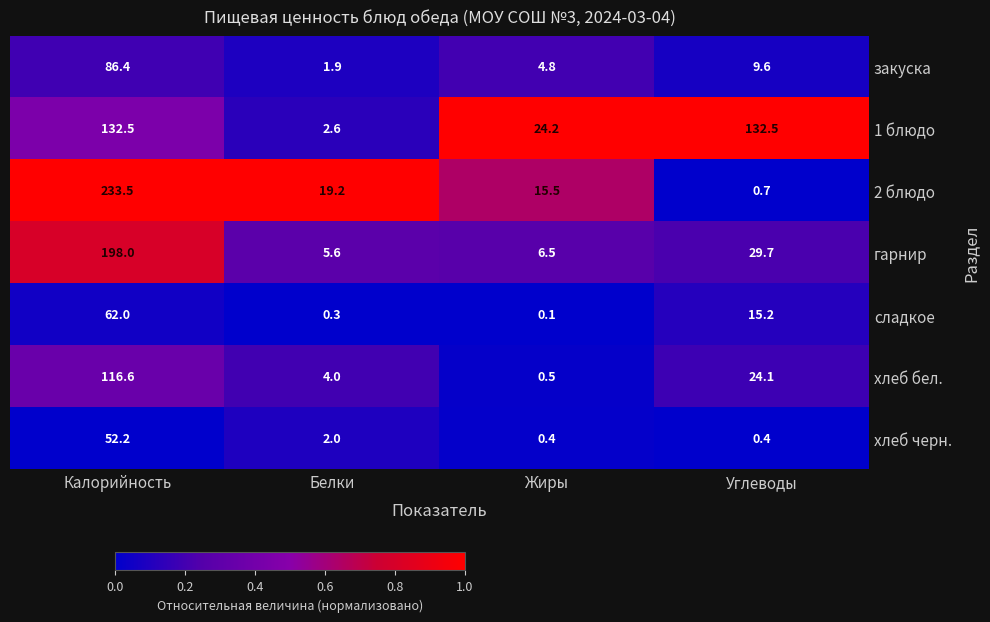

Reading left to right, list all the values displayed in this chart.

закуска: Калорийность=86.4	Белки=1.9	Жиры=4.8	Углеводы=9.6
1 блюдо: Калорийность=132.5	Белки=2.6	Жиры=24.2	Углеводы=132.5
2 блюдо: Калорийность=233.5	Белки=19.2	Жиры=15.5	Углеводы=0.7
гарнир: Калорийность=198.0	Белки=5.6	Жиры=6.5	Углеводы=29.7
сладкое: Калорийность=62.0	Белки=0.3	Жиры=0.1	Углеводы=15.2
хлеб бел.: Калорийность=116.6	Белки=4.0	Жиры=0.5	Углеводы=24.1
хлеб черн.: Калорийность=52.2	Белки=2.0	Жиры=0.4	Углеводы=0.4